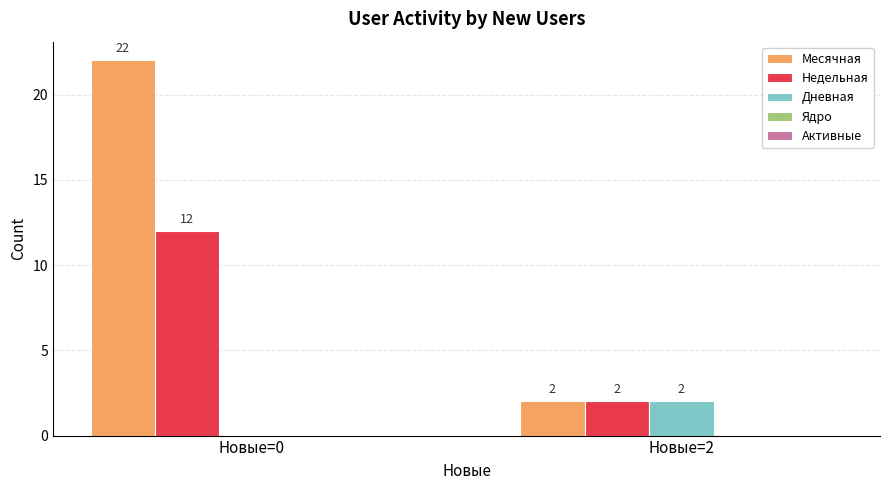

What is the sum of all Месячная values?

24